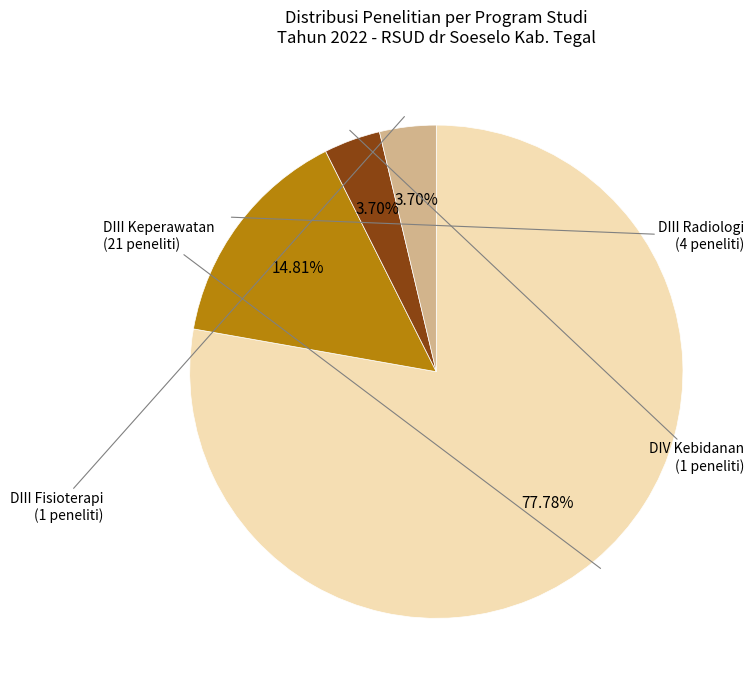

Does any single category account for the majority?

Yes